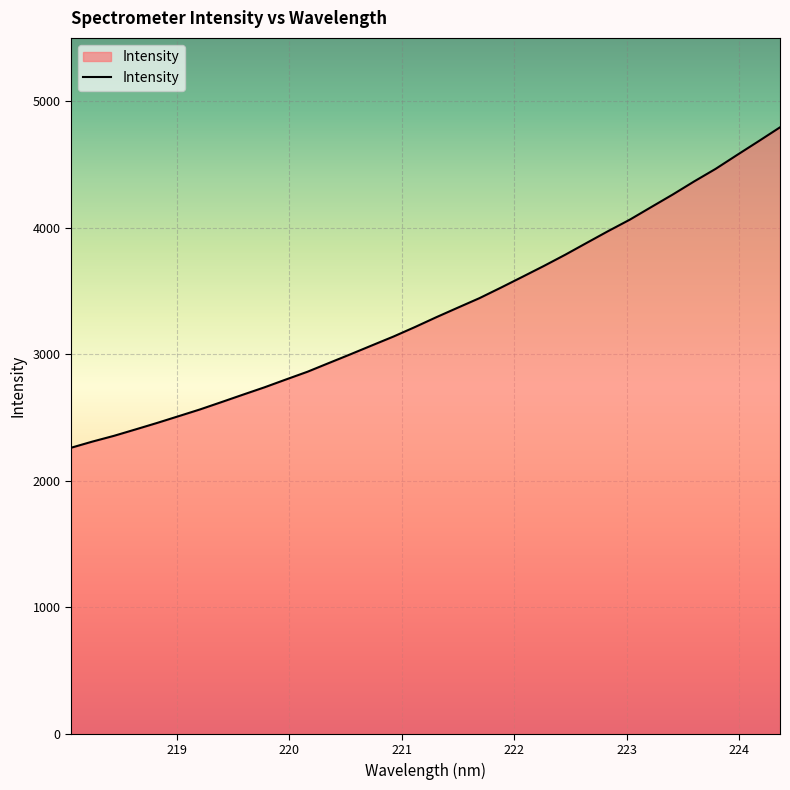

What is the greatest value displayed?

4793.1